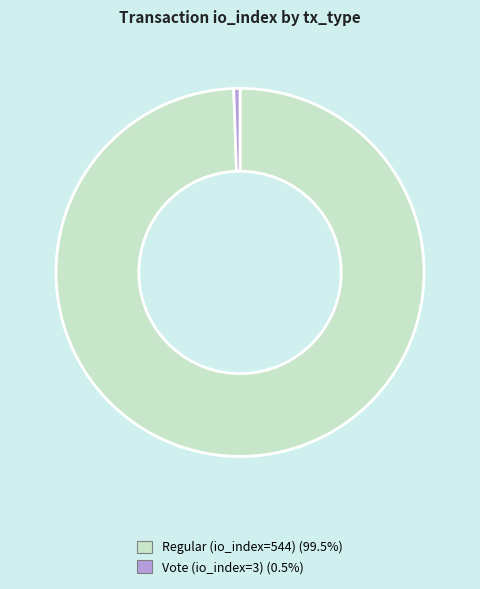

Which slice is the smallest?

Vote (io_index=3)